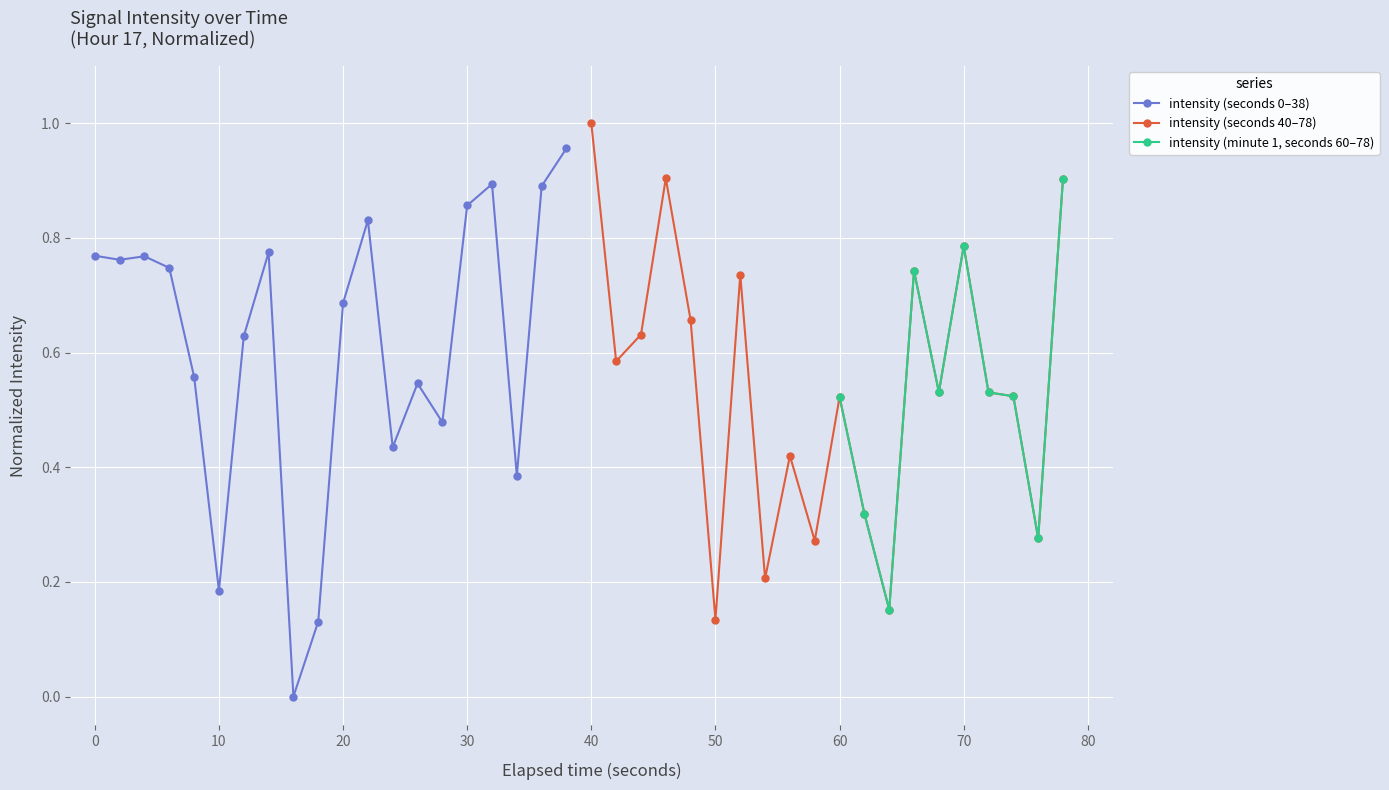

How many interior local peaks does the minute=0 cont (sec 40-58) series have?

6